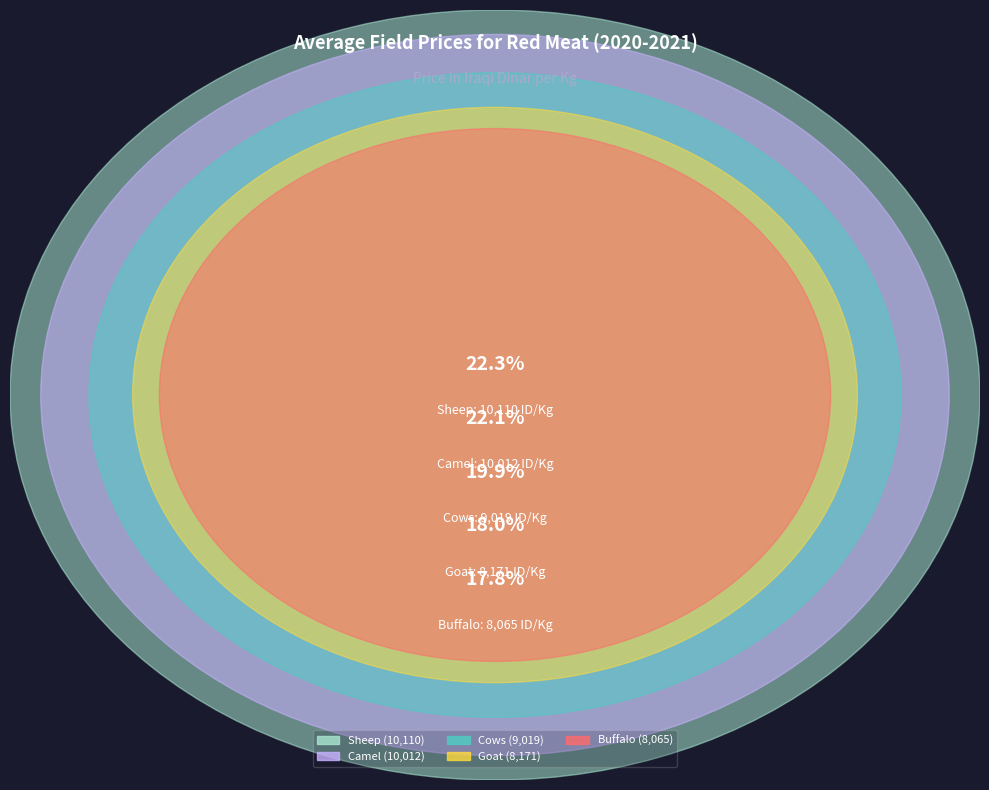

Is there a majority slice in this chart?

No